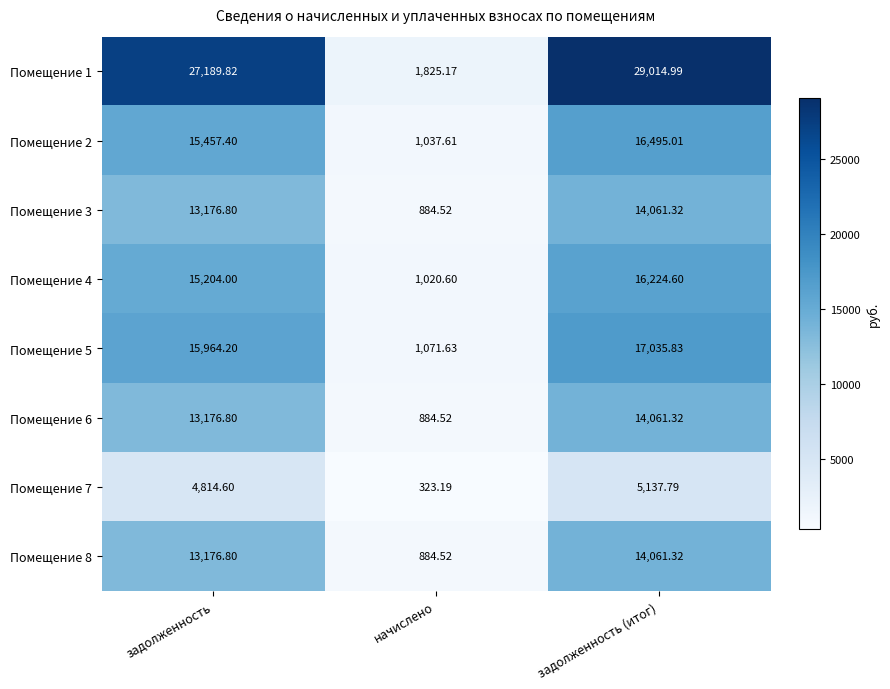

Where does the Помещение 2 series first go above 15457?

задолженность